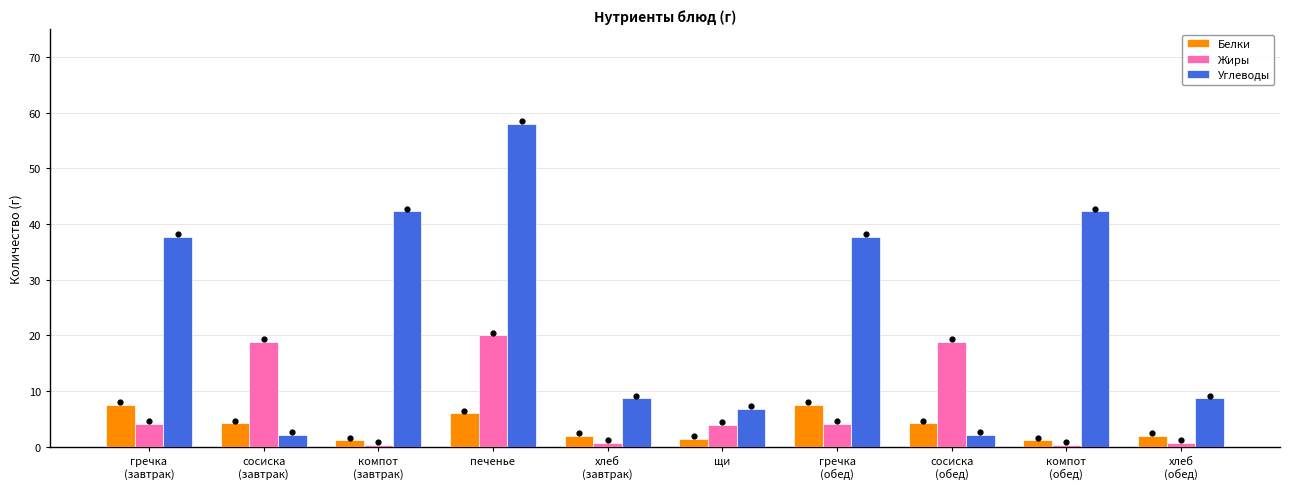

What are all the series names shown in the legend?

Белки, Жиры, Углеводы